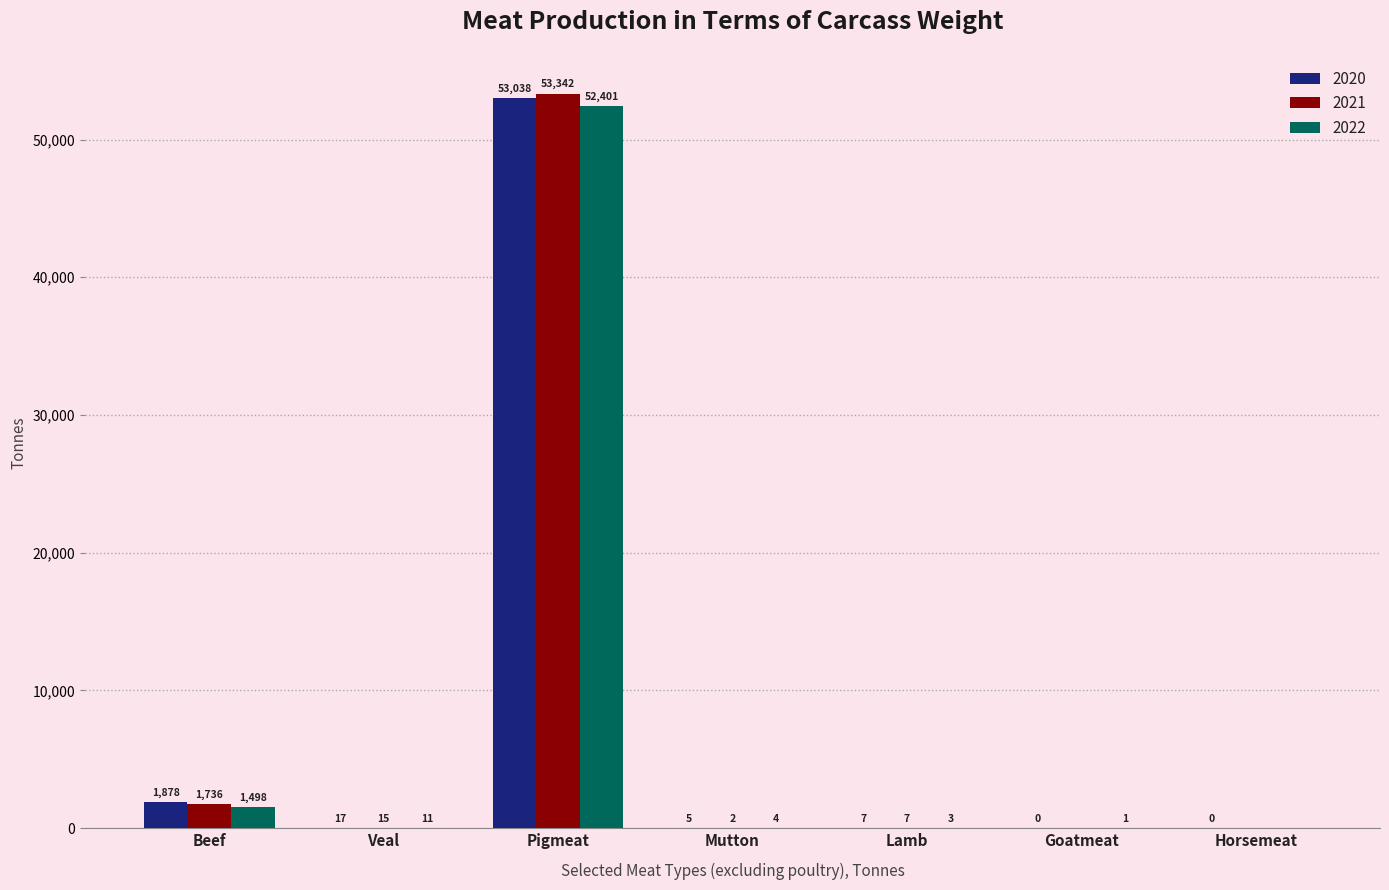

Between Beef and Pigmeat, which series saw the biggest shift?

2021